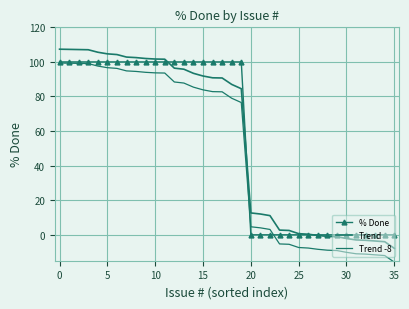

Which series has the largest range (max minus min)?

Trend